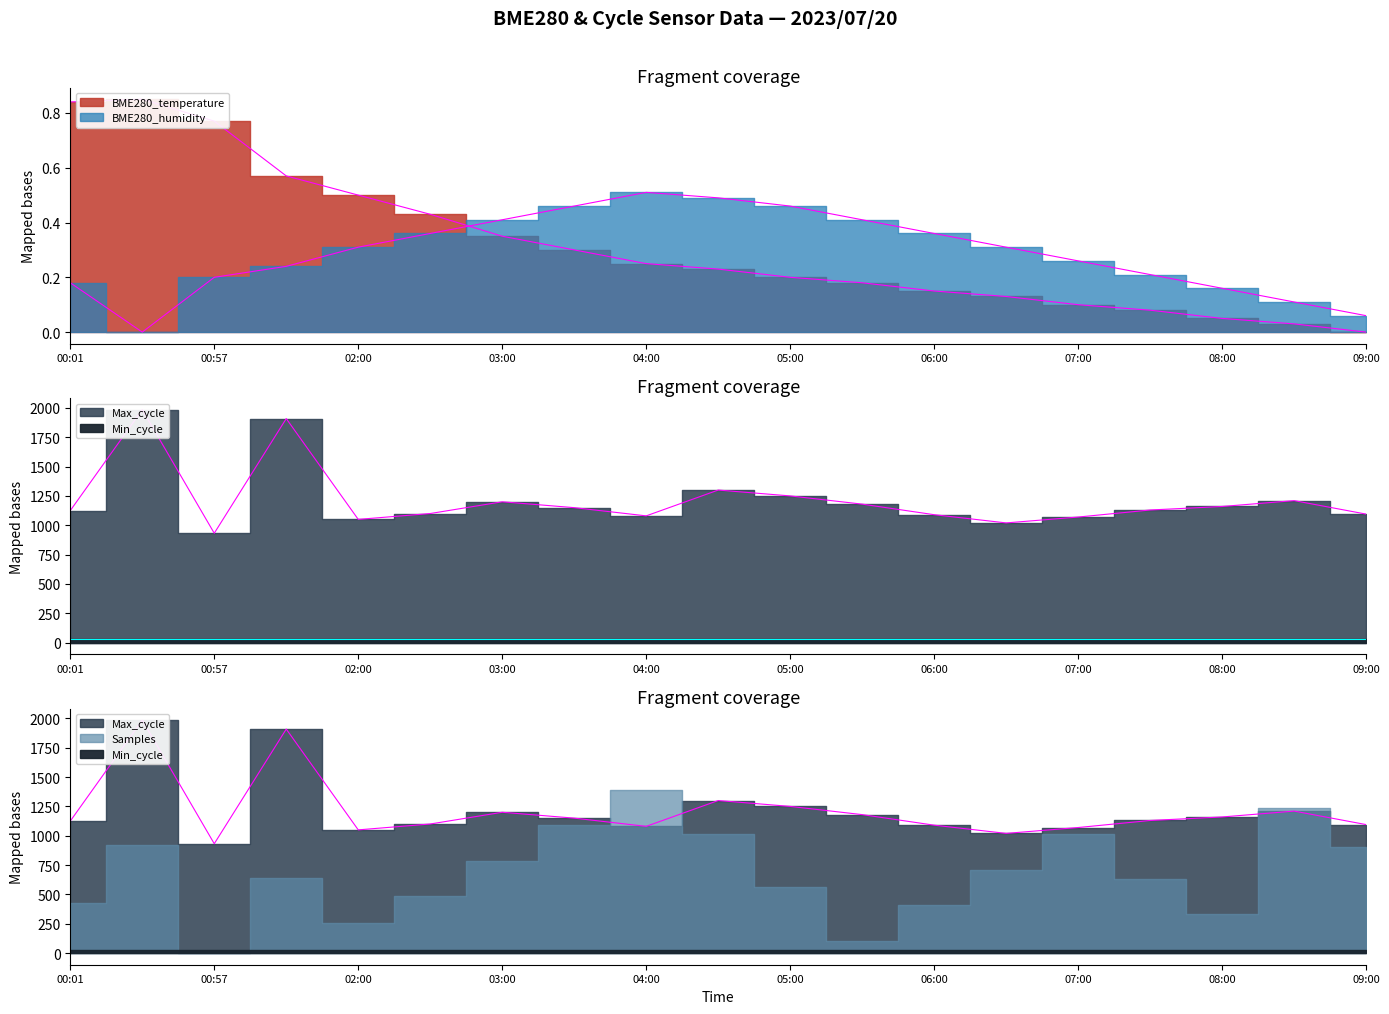

Rank the series at 08:30 from highest to lowest value.

Max_cycle, BME280_humidity, BME280_temperature